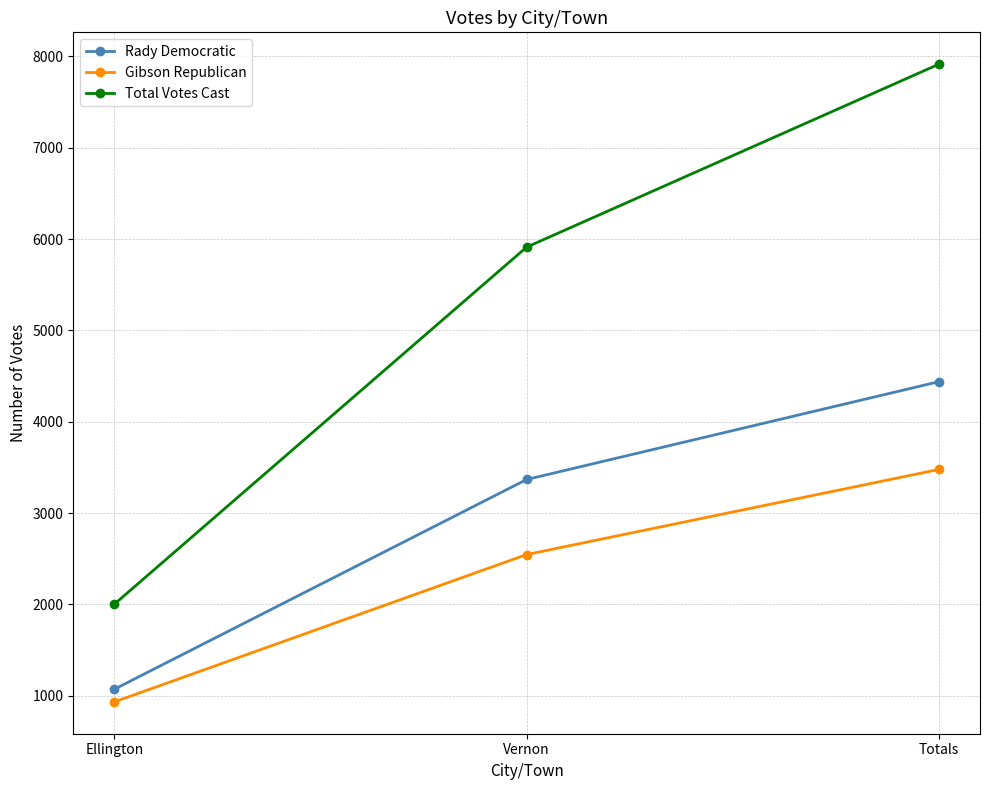

Reading right to left, extract all data points from this chart.

Rady Democratic: Totals=4438	Vernon=3367	Ellington=1071
Gibson Republican: Totals=3477	Vernon=2545	Ellington=932
Total Votes Cast: Totals=7915	Vernon=5912	Ellington=2003